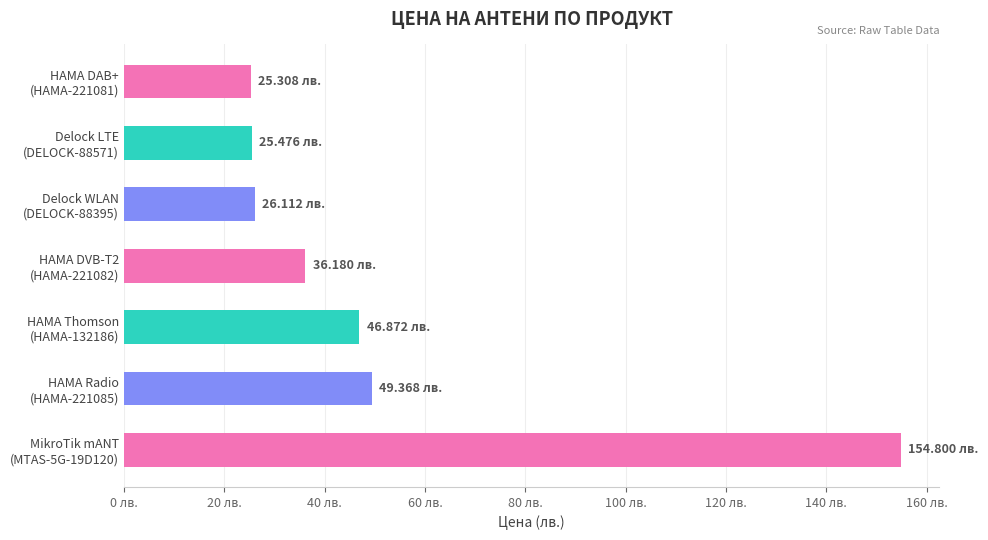

Does the chart contain any negative values?

No